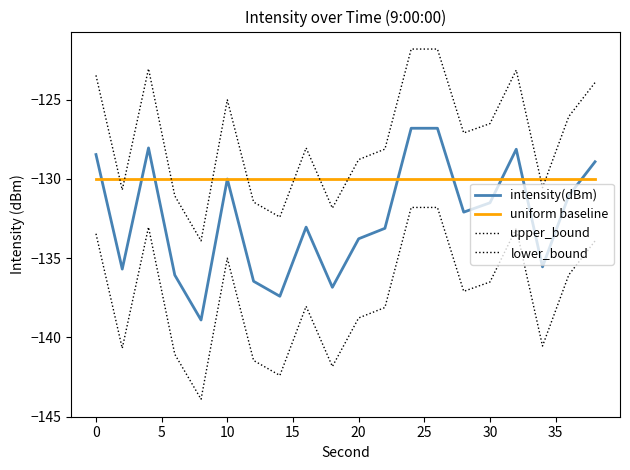

What is the average value of the uniform baseline series?

-130.0